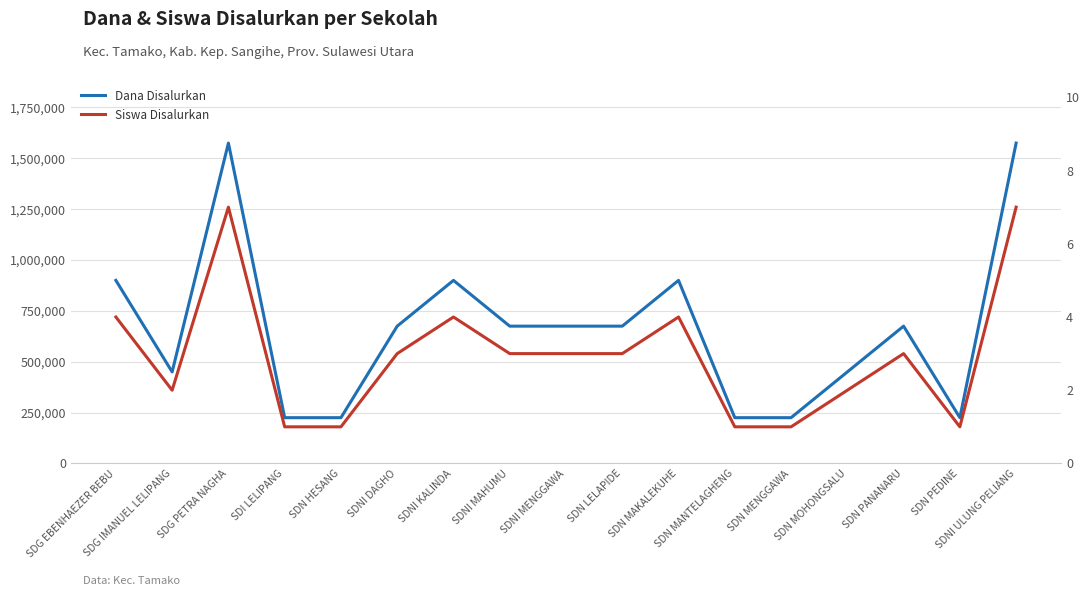

At which label does Siswa Disalurkan reach its peak?

SDG PETRA NAGHA